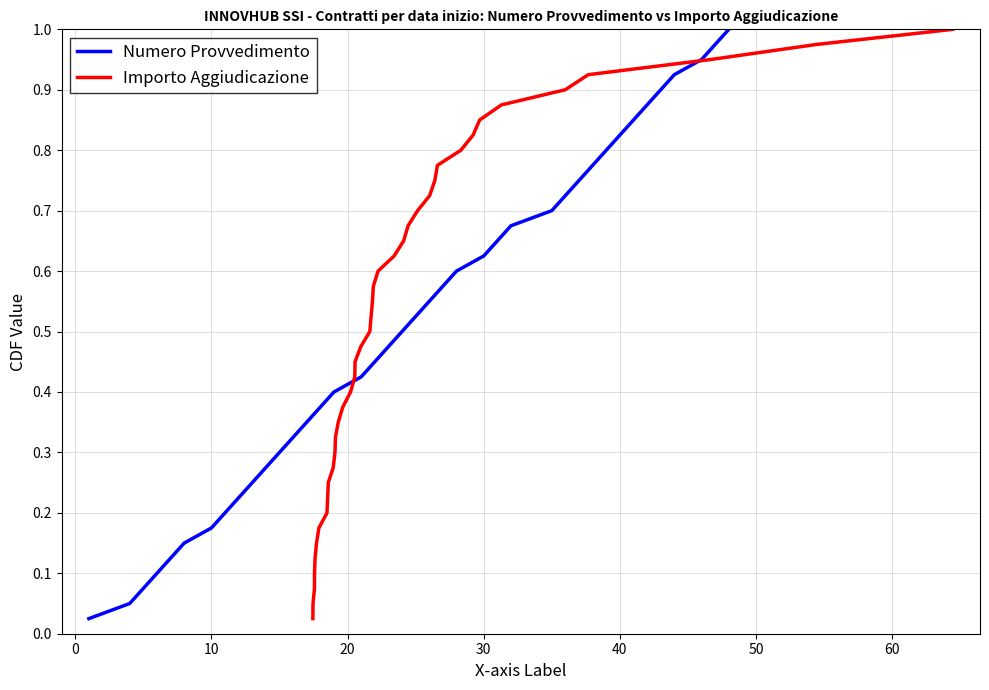

Which series has the largest range (max minus min)?

Numero Provvedimento